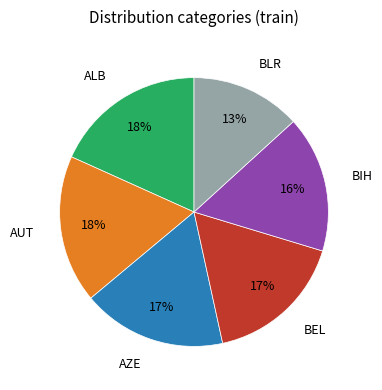

Is there any slice that represents more than half of the pie?

No